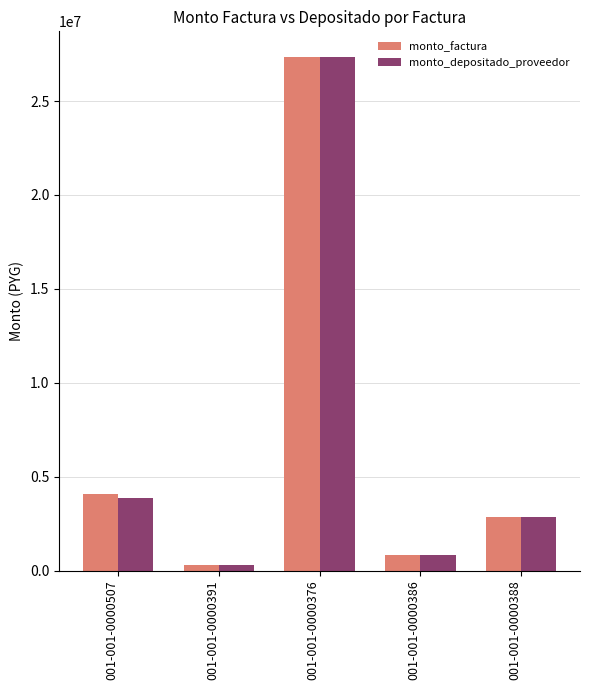

Reading right to left, what are all the values shown in this chart?

monto_factura: 001-001-0000388=2832000	001-001-0000386=848000	001-001-0000376=27349000	001-001-0000391=269500	001-001-0000507=4050000
monto_depositado_proveedor: 001-001-0000388=2832000	001-001-0000386=848000	001-001-0000376=27349000	001-001-0000391=269500	001-001-0000507=3851476